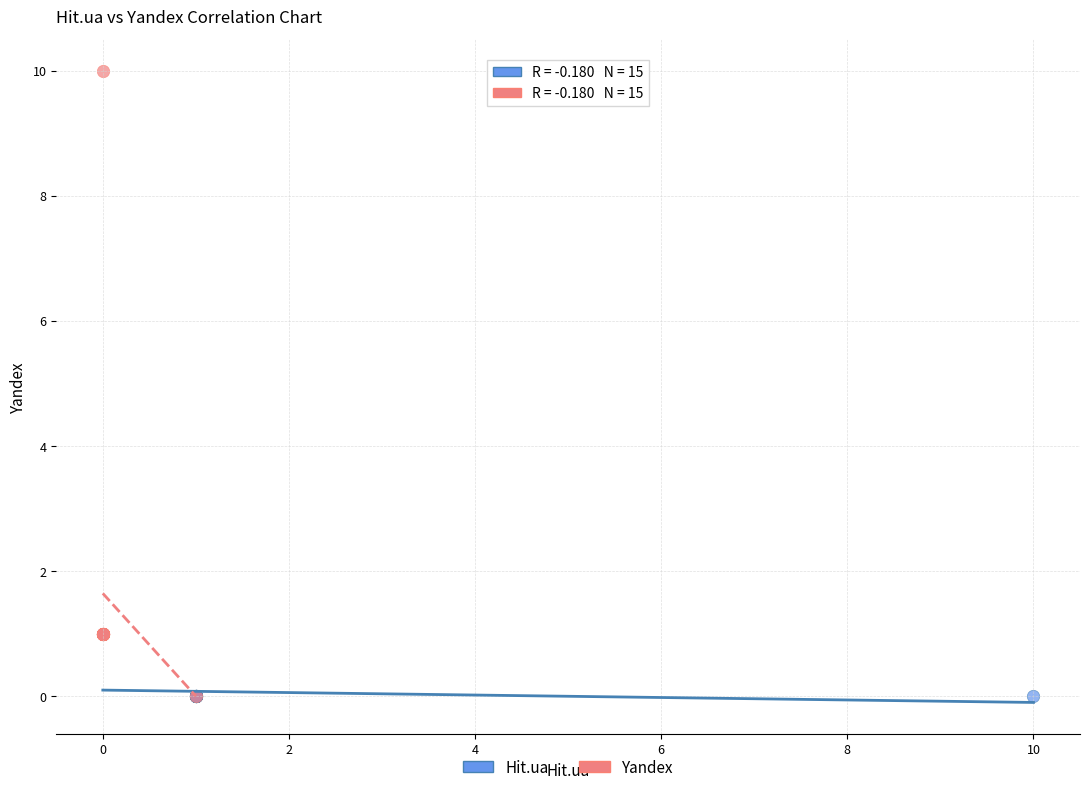

Which series has the largest Y range (max minus min)?

Yandex